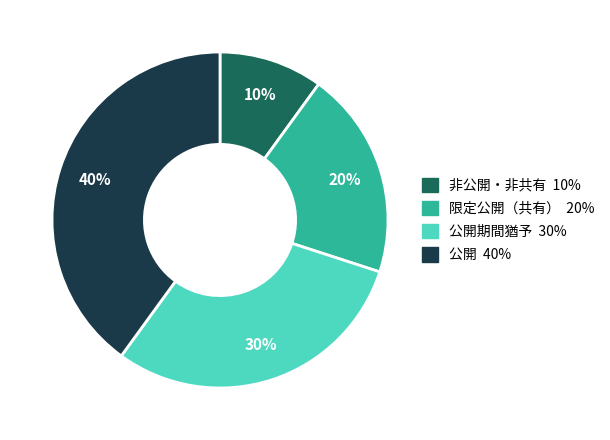

Does any single category account for the majority?

No